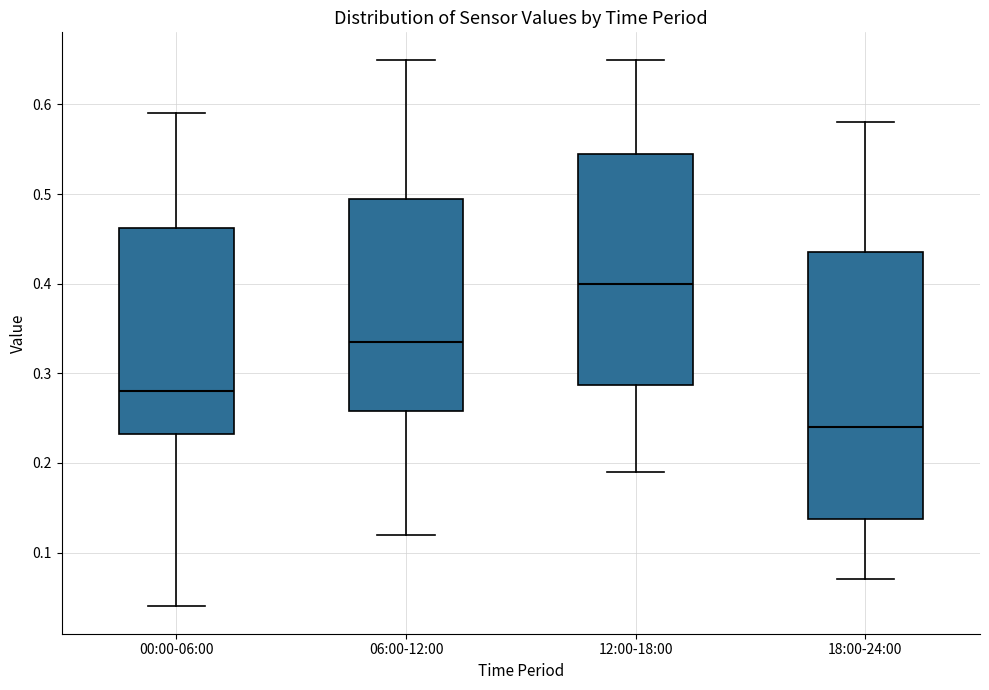

Comparing the boxes themselves (not the whiskers), which one is the tallest?

18:00-24:00